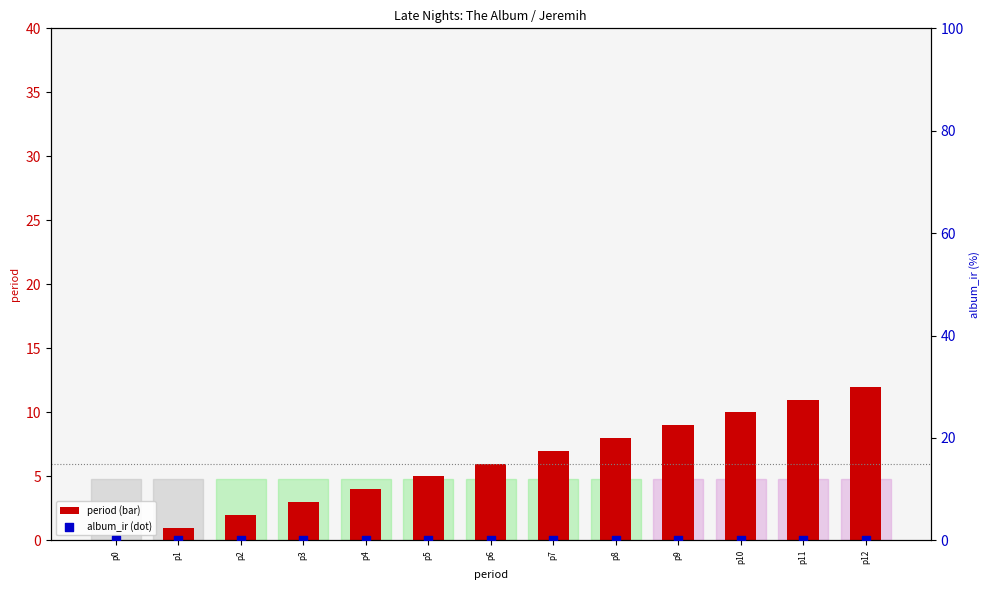

Is the value of album_ir (percentile) at p10 greater than the value of period at p4?

No